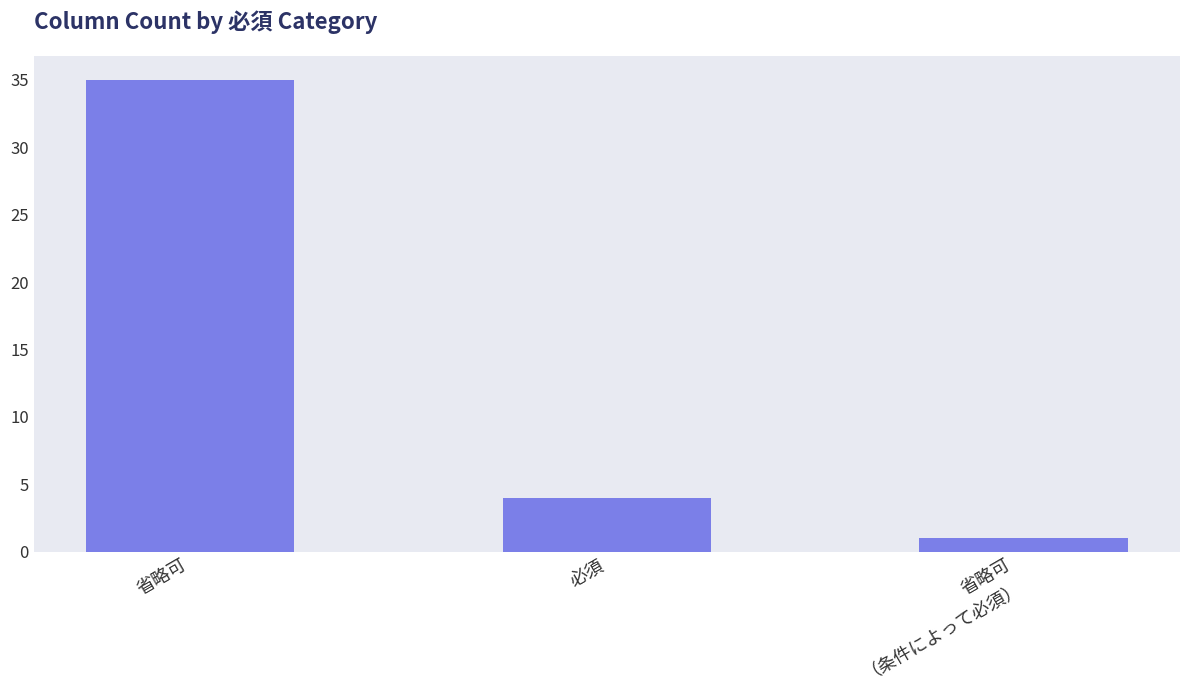

List the labels in order of value, smallest first.

省略可
（条件によって必須）, 必須, 省略可